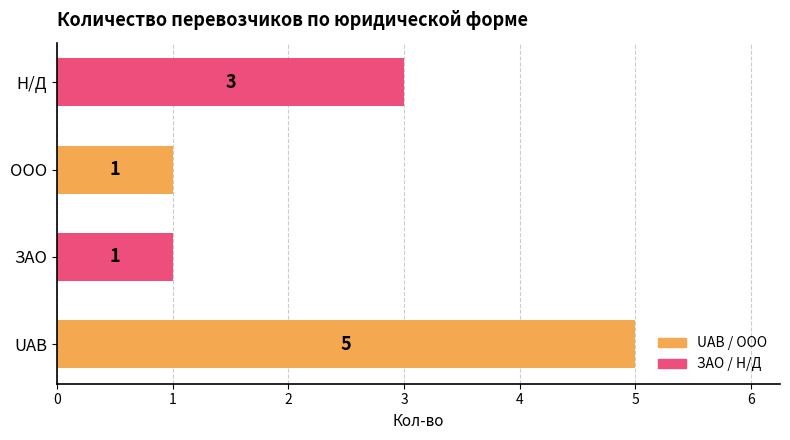

Where is the data nearest to the value 3?

Н/Д